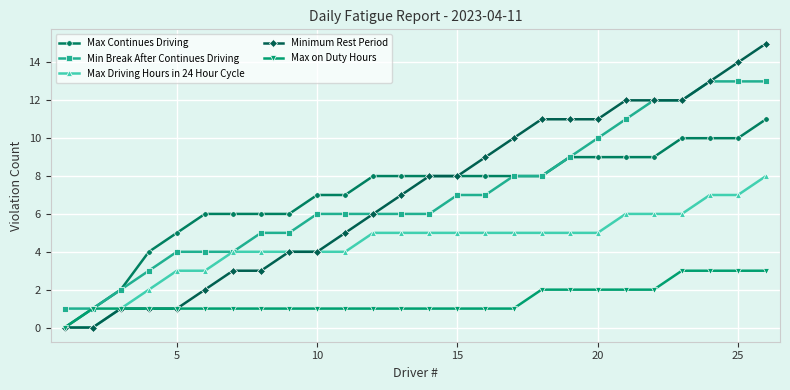

What is the value of the Max Driving Hours in 24 Hour Cycle point at the 20th from the left?

5